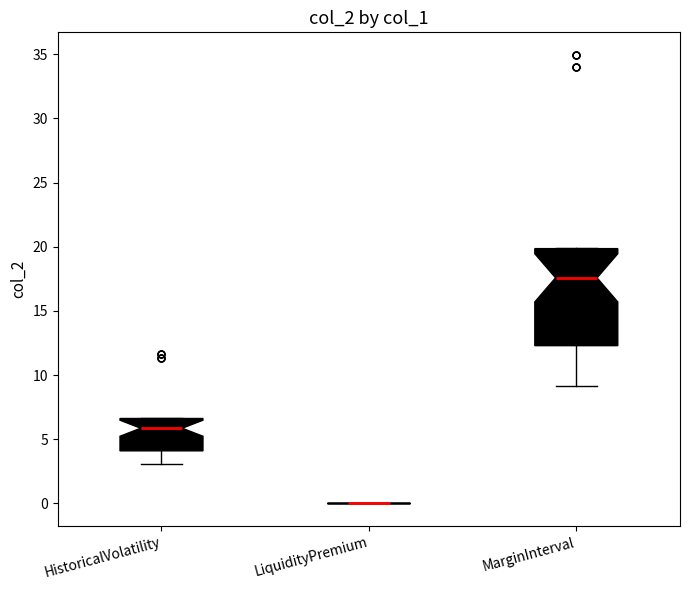

Where does the lower whisker of the box for MarginInterval end on the y-axis? The values are not printed on the chart, so give them approximately, as read against the axis.

9.0